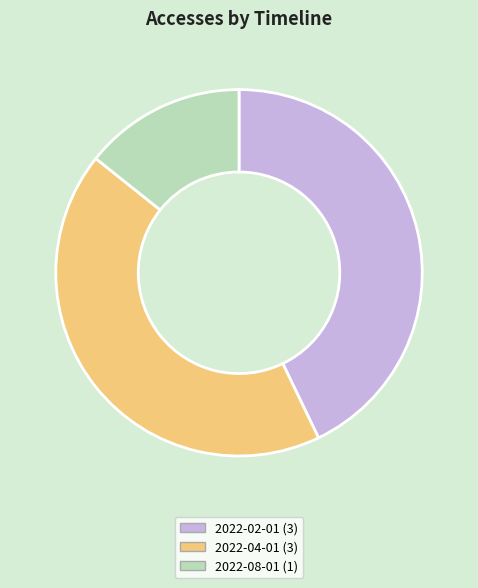

How many slices are in this pie chart?

3